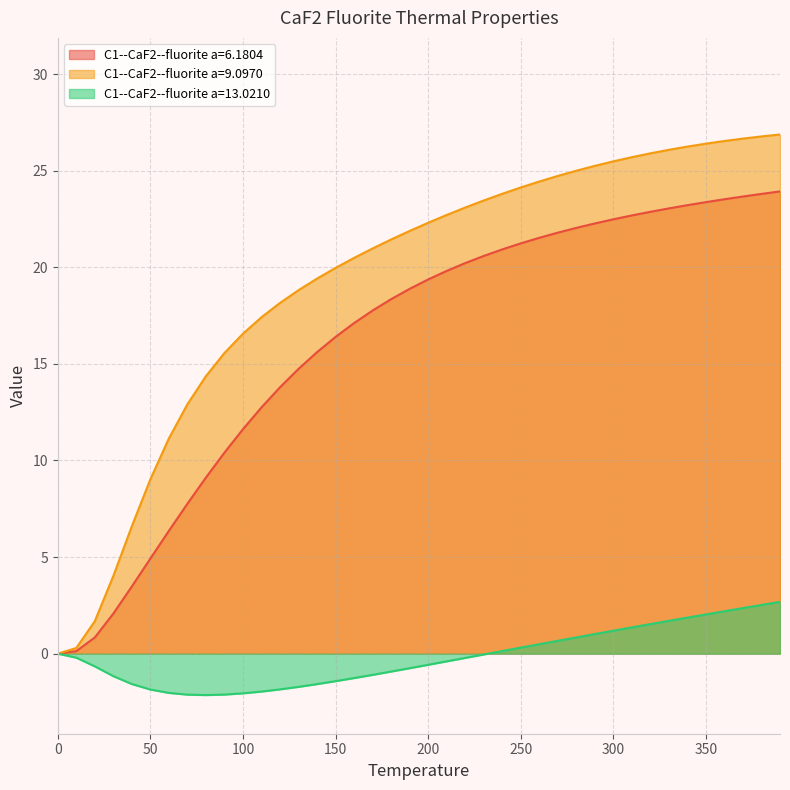

Which category has the highest value across all series?

390.0